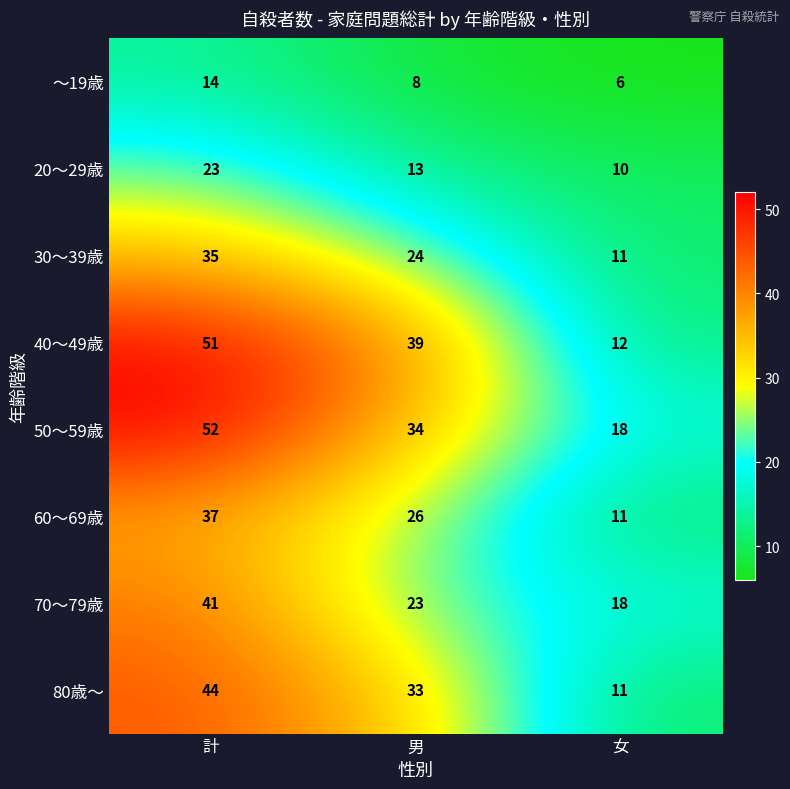

How many categories are shown in the chart?

3